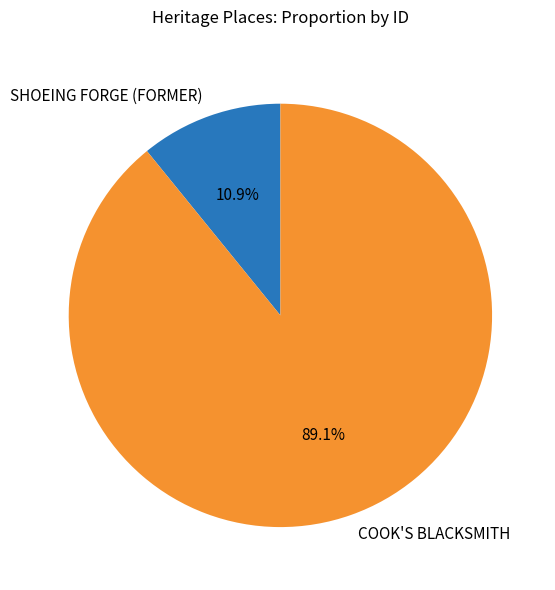

To the nearest percent, what is the difference between the largest and smallest slice percentages?

78%